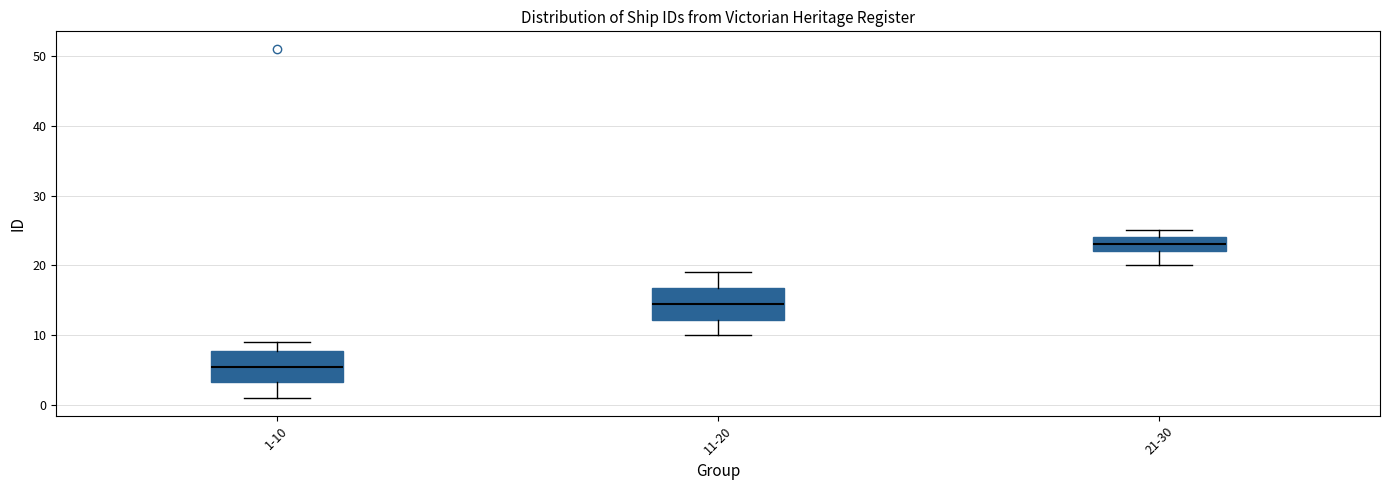

Which box's median line is the lowest?

1-10